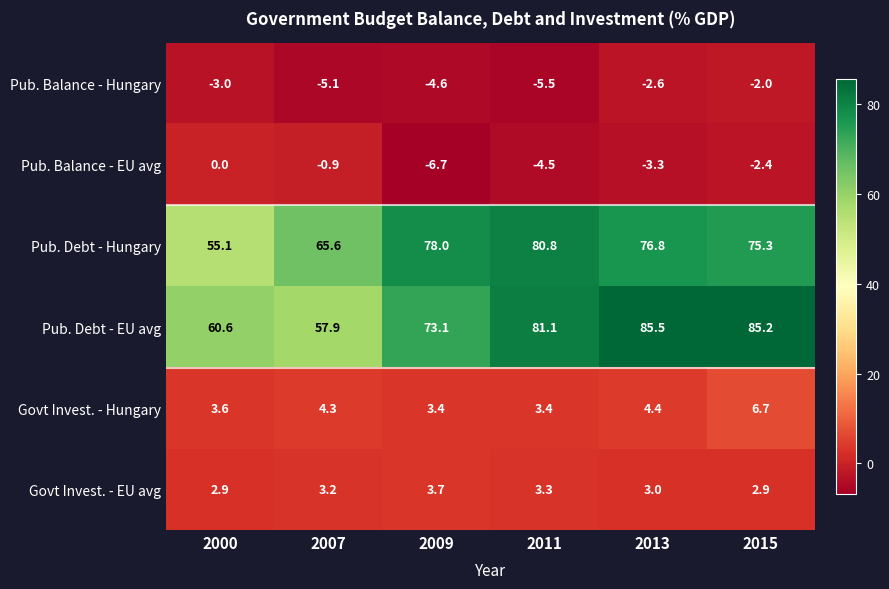

Between 2007 and 2015, which series saw the biggest shift?

Pub. Debt - EU avg